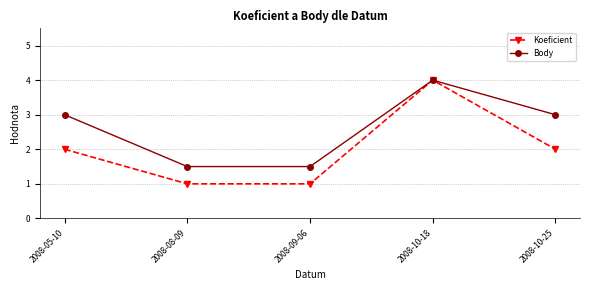

Reading left to right, what are all the values shown in this chart?

Koeficient: 2.0	1.0	1.0	4.0	2.0
Body: 3.0	1.5	1.5	4.0	3.0